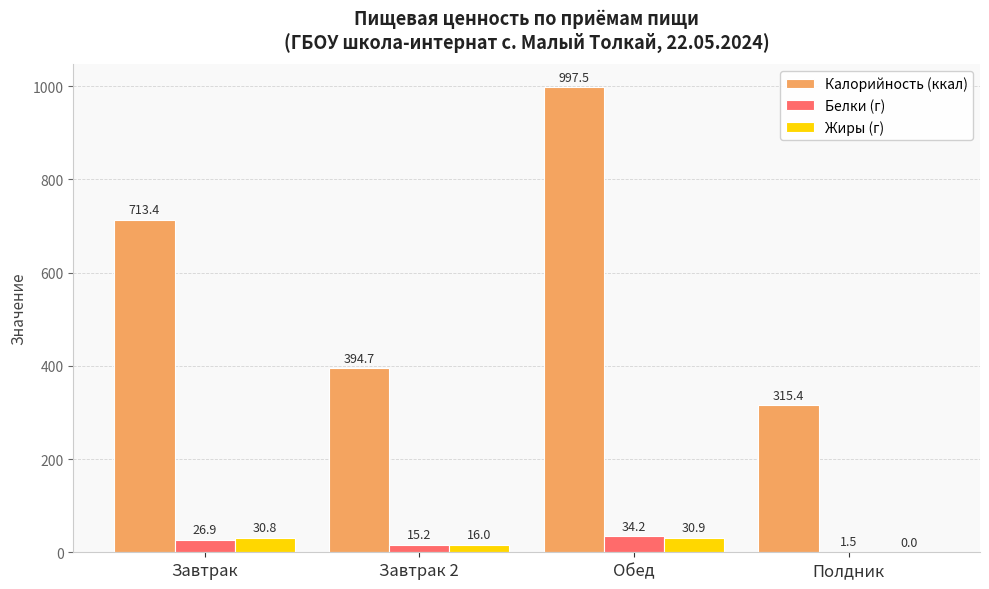

Read the Жиры (г) value at Завтрак 2.

16.0